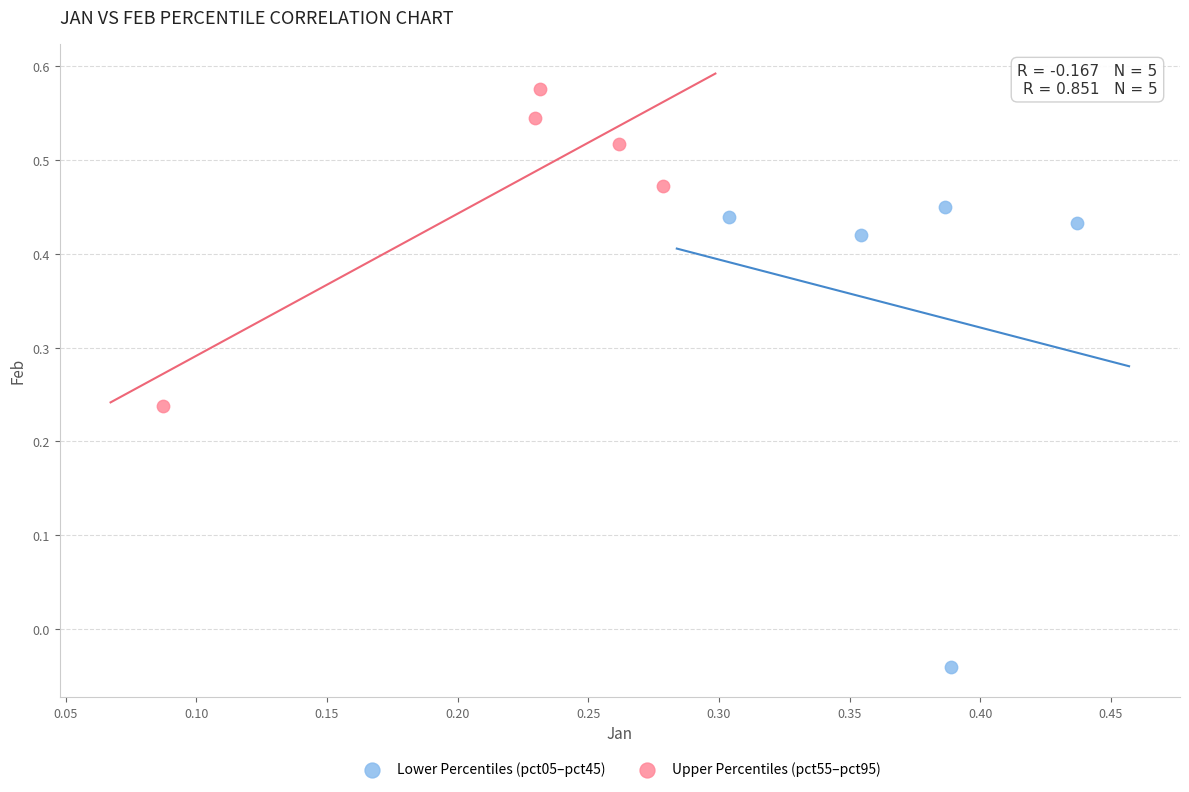

Which series reaches the minimum Y coordinate?

Lower Percentiles (pct05–pct45)